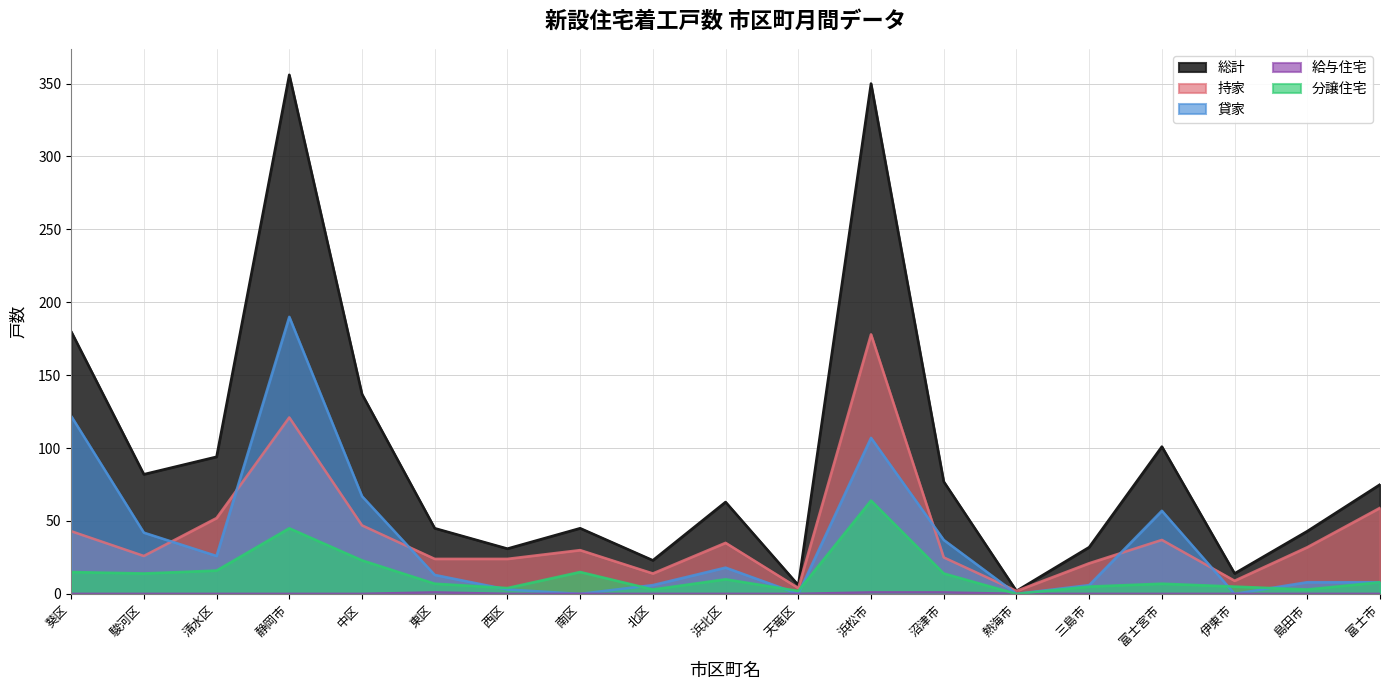

Which category has the highest value across all series?

静岡市